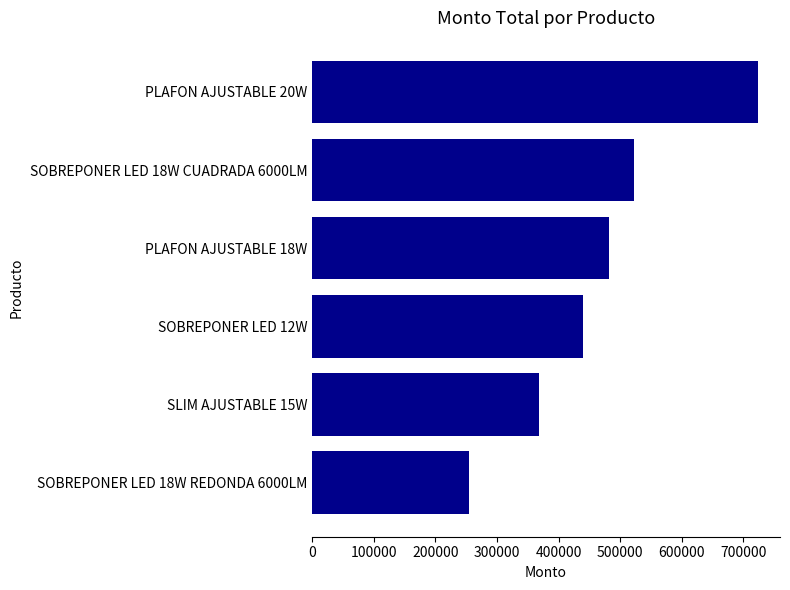

Are the bars horizontal?

Yes